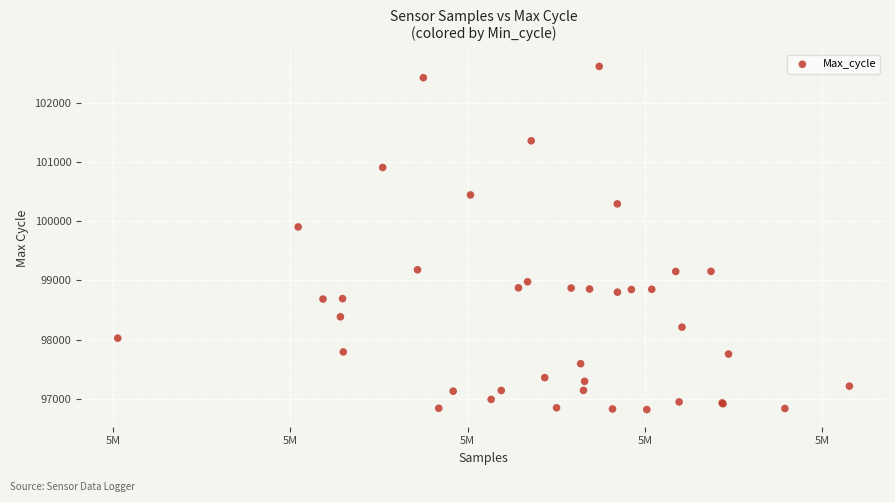

What Y value in the scatter plot is closest to 99716?

99903